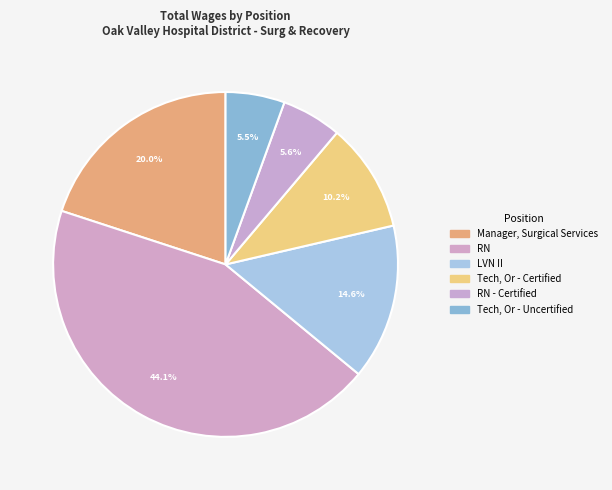

How many slices are in this pie chart?

6